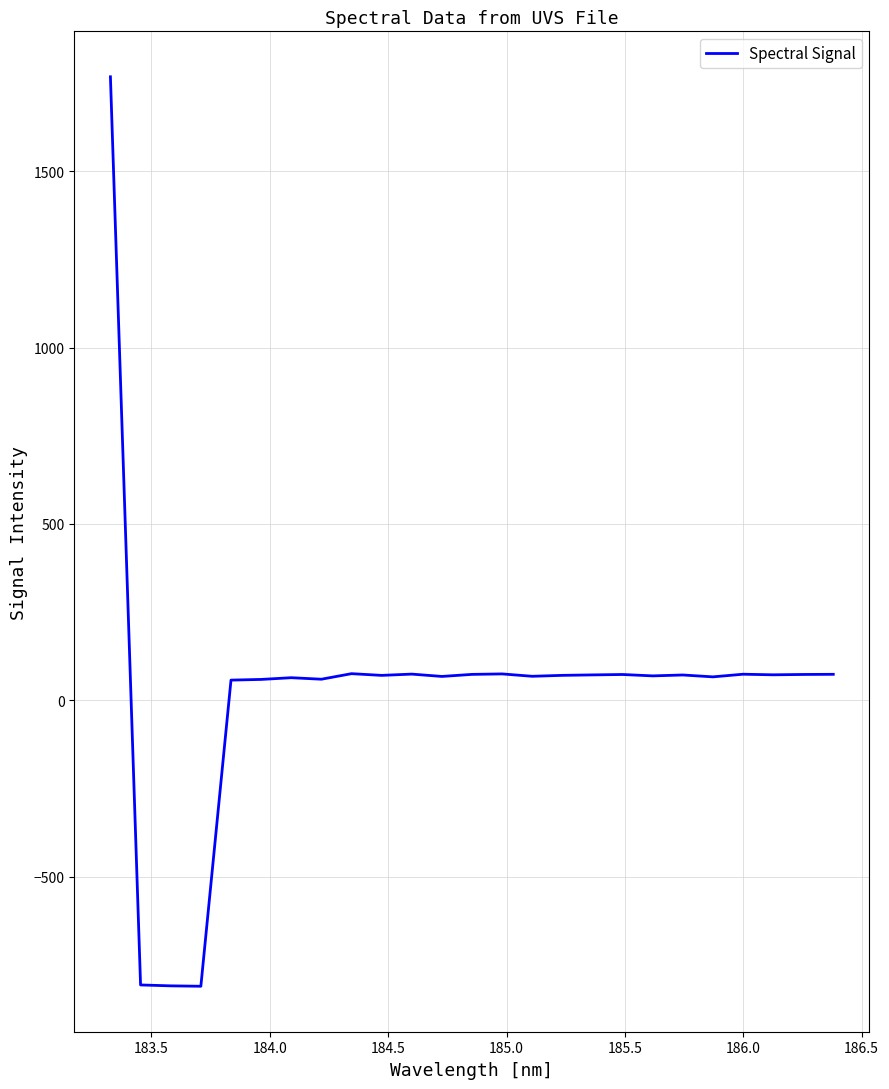

What is the maximum value shown in the chart?

1768.1